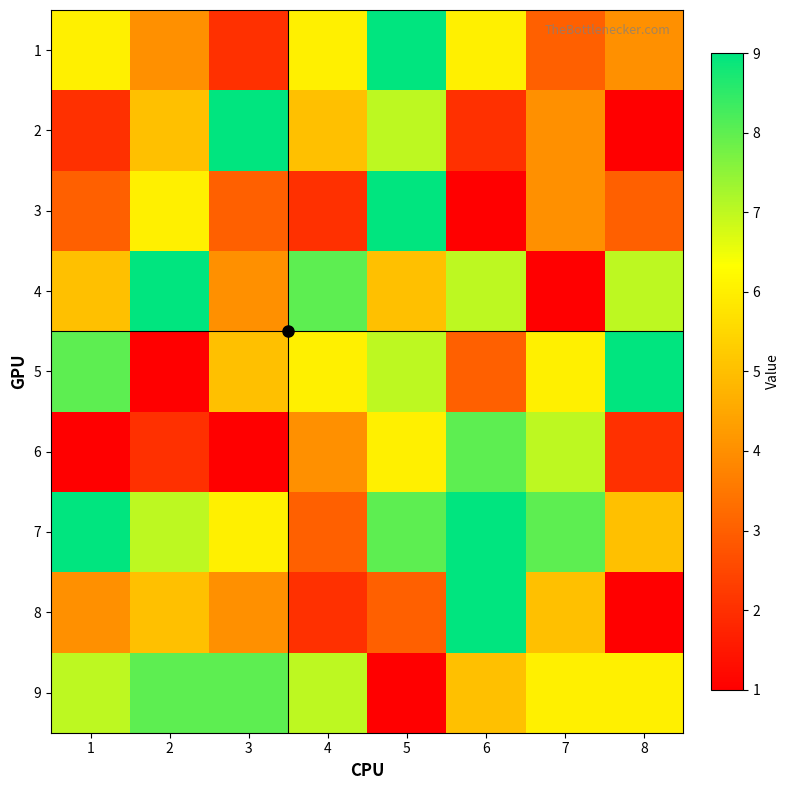

At which category is the sum across all series the highest?

5